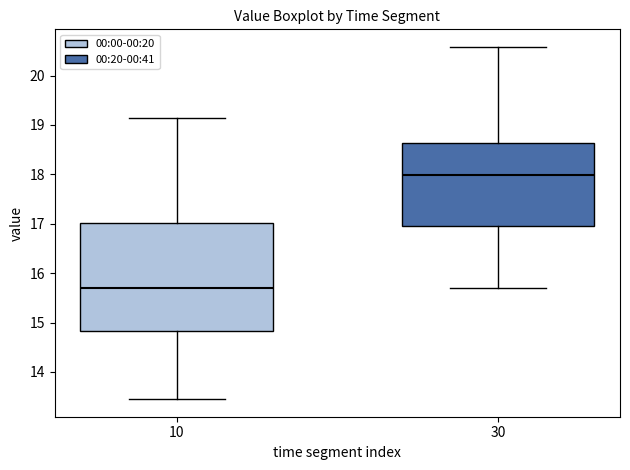

Which box is the tallest, from its lower edge to its upper edge?

10